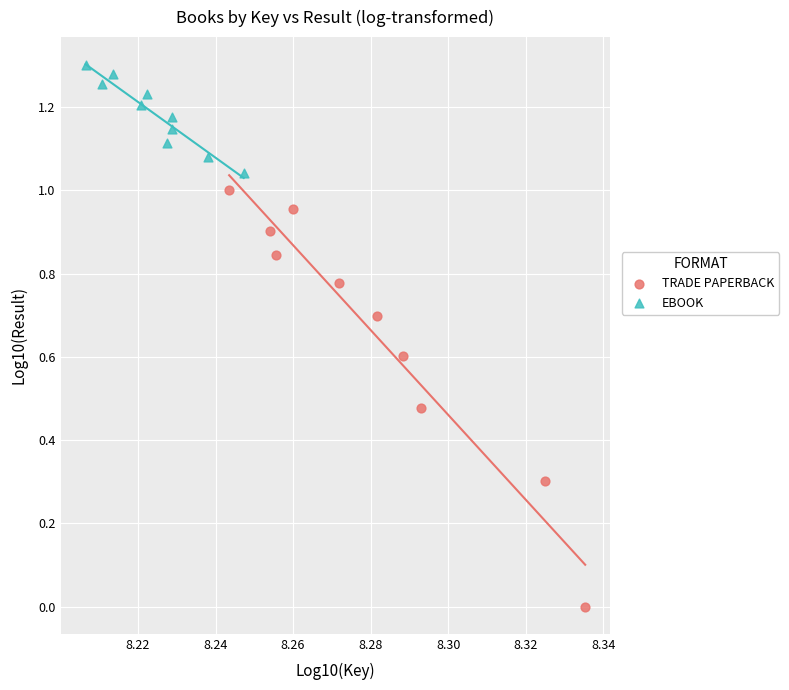

Which series has the largest Y range (max minus min)?

TRADE PAPERBACK